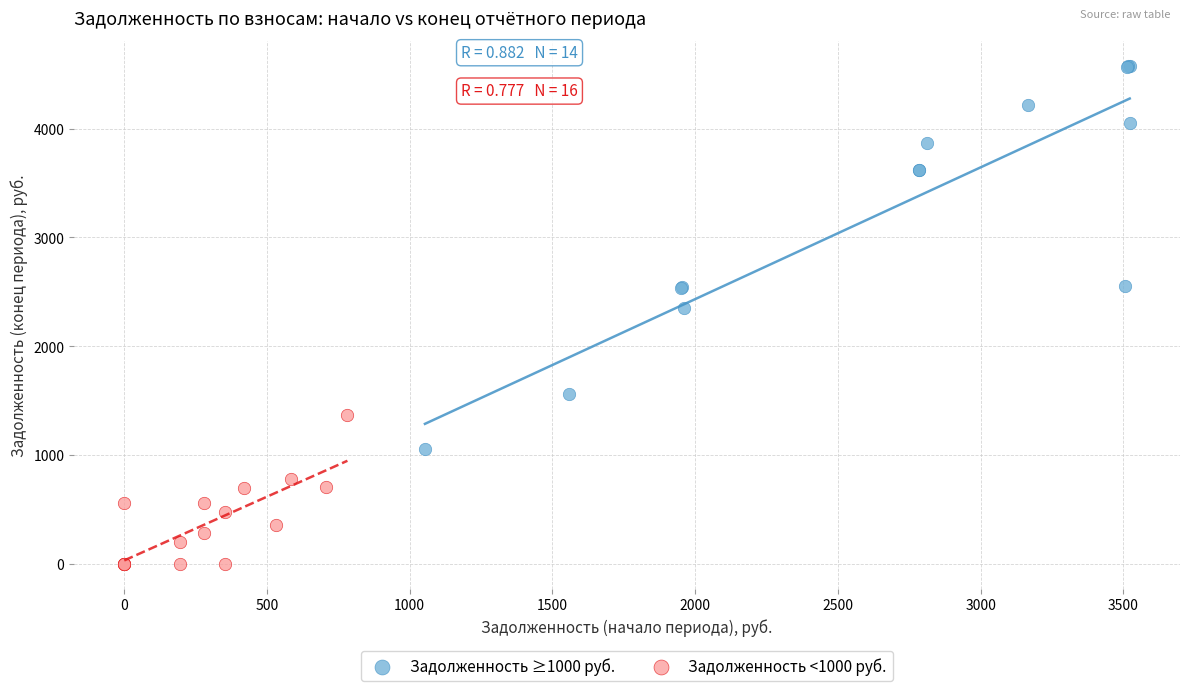

What are all the series names shown in the legend?

Задолженность ≥1000 руб., Задолженность <1000 руб.